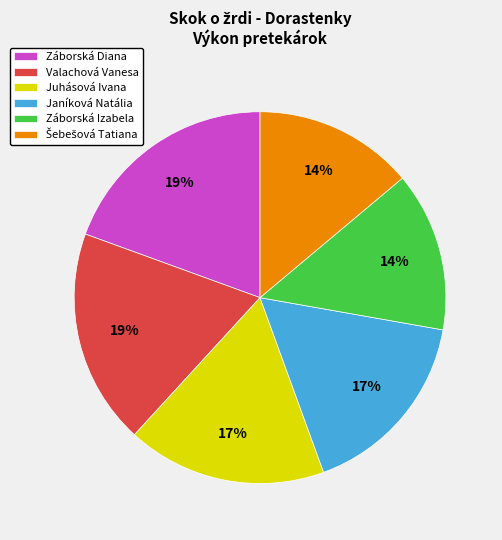

Between Záborská Diana and Záborská Izabela, which is larger?

Záborská Diana